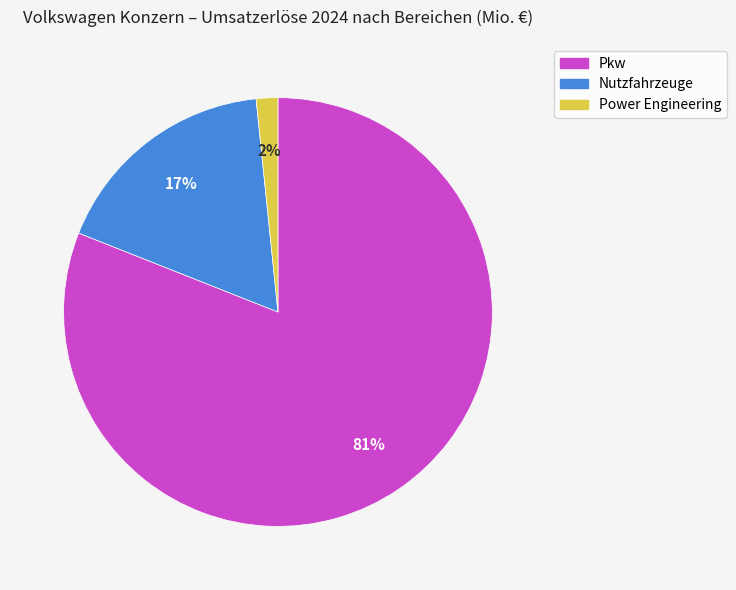

Rank the categories by value from highest to lowest.

Pkw, Nutzfahrzeuge, Power Engineering